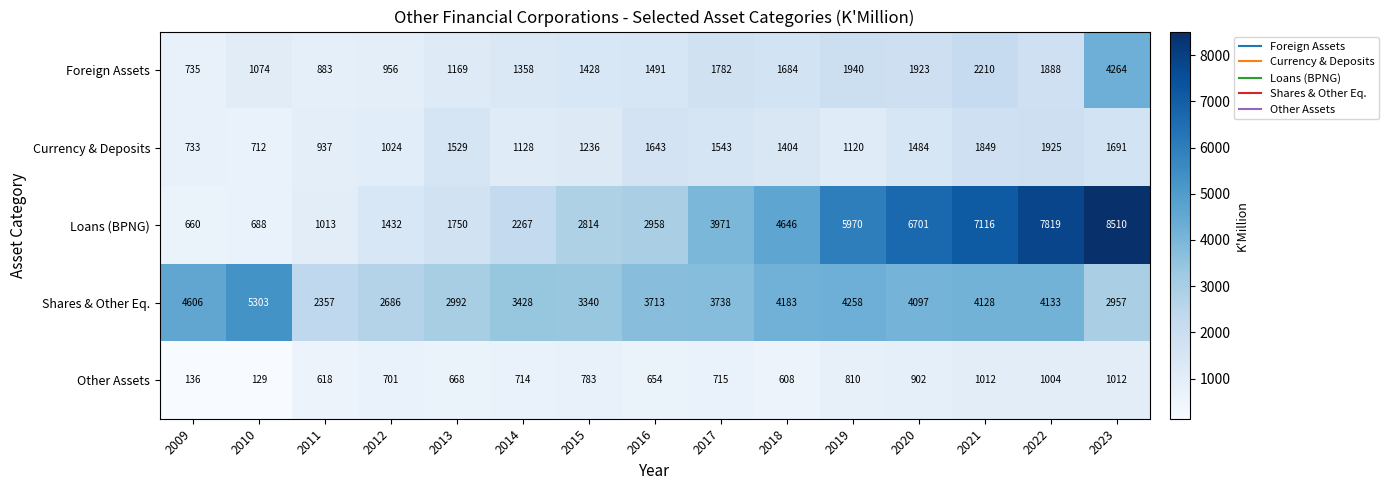

At 2017, list the series in order from largest to smallest.

Loans (BPNG), Shares & Other Eq., Foreign Assets, Currency & Deposits, Other Assets